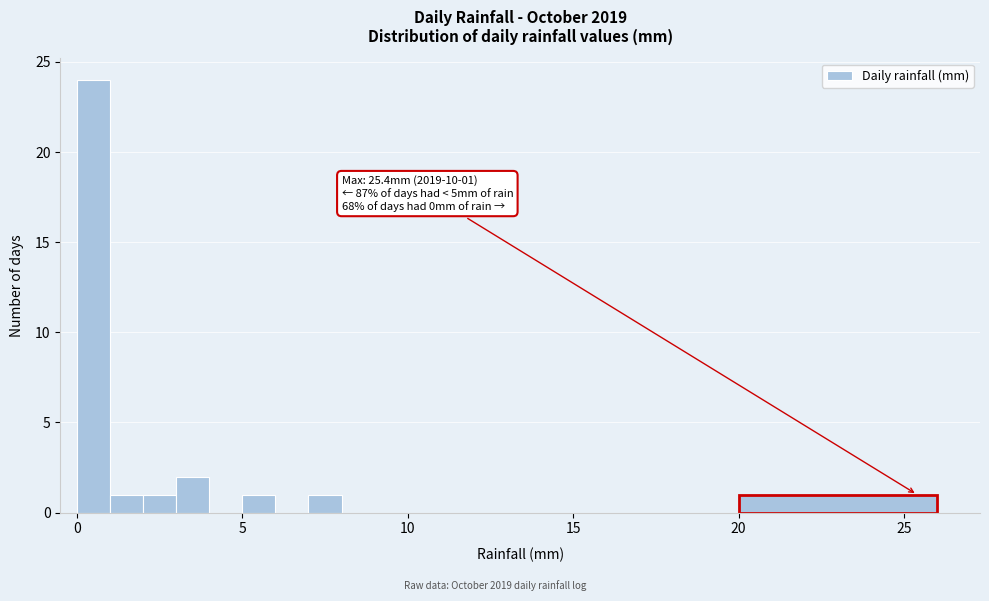

Around what value on the x-axis is the tallest bar? Give the approximate position of its centre, as read against the axis.

0.5